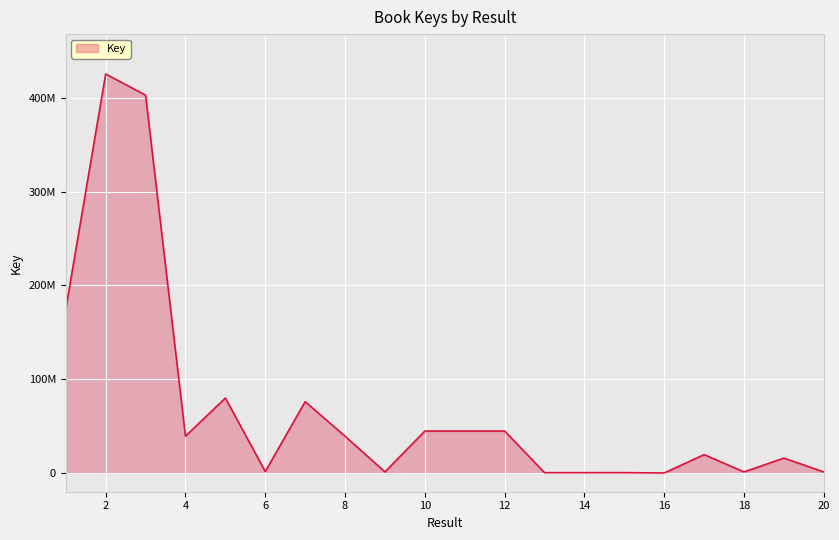

True or false: there are more than 1 points higher than both neighbors.

True